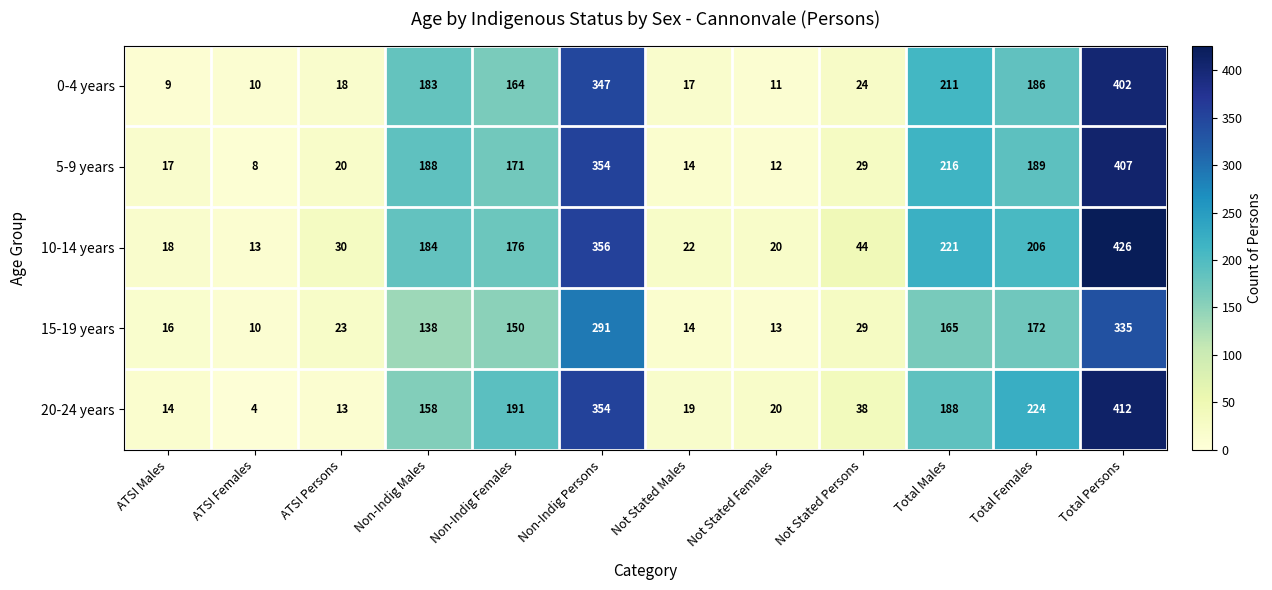

How many categories are shown in the chart?

12